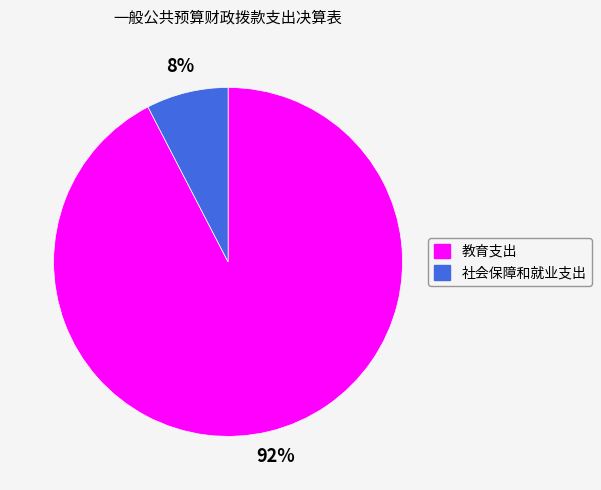

What percentage is the 社会保障和就业支出 slice, to the nearest percent?

8%